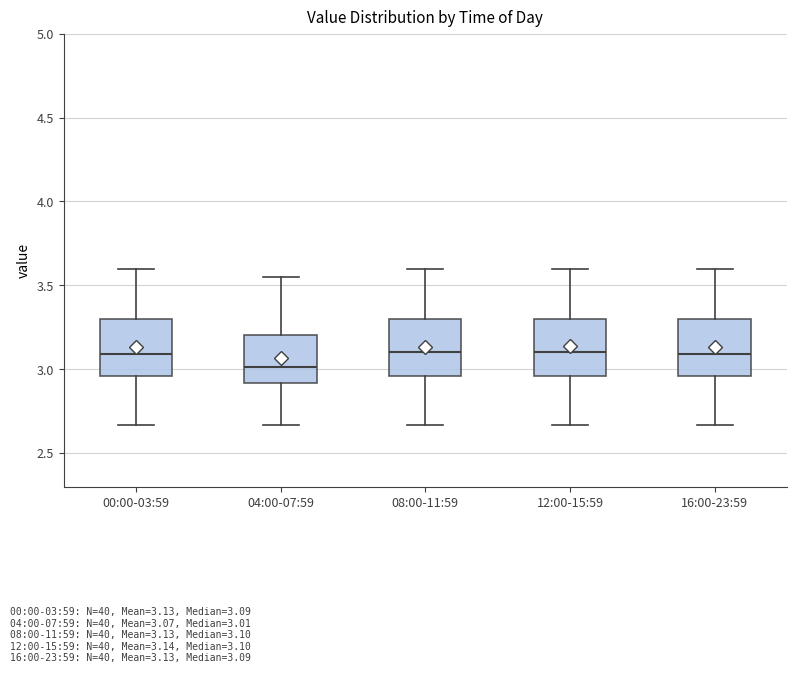

Reading left to right, transcribe this box plot: for each box, give where its median line is, the range the box spans, and where its two whiskers end, as read against the y-axis. The values are not printed on the chart, so give them approximately, as read against the axis.

00:00-03:59: median 3.10, box 2.95 to 3.30, whiskers 2.65 to 3.60
04:00-07:59: median 3.00, box 2.90 to 3.20, whiskers 2.65 to 3.55
08:00-11:59: median 3.10, box 2.95 to 3.30, whiskers 2.65 to 3.60
12:00-15:59: median 3.10, box 2.95 to 3.30, whiskers 2.65 to 3.60
16:00-23:59: median 3.10, box 2.95 to 3.30, whiskers 2.65 to 3.60